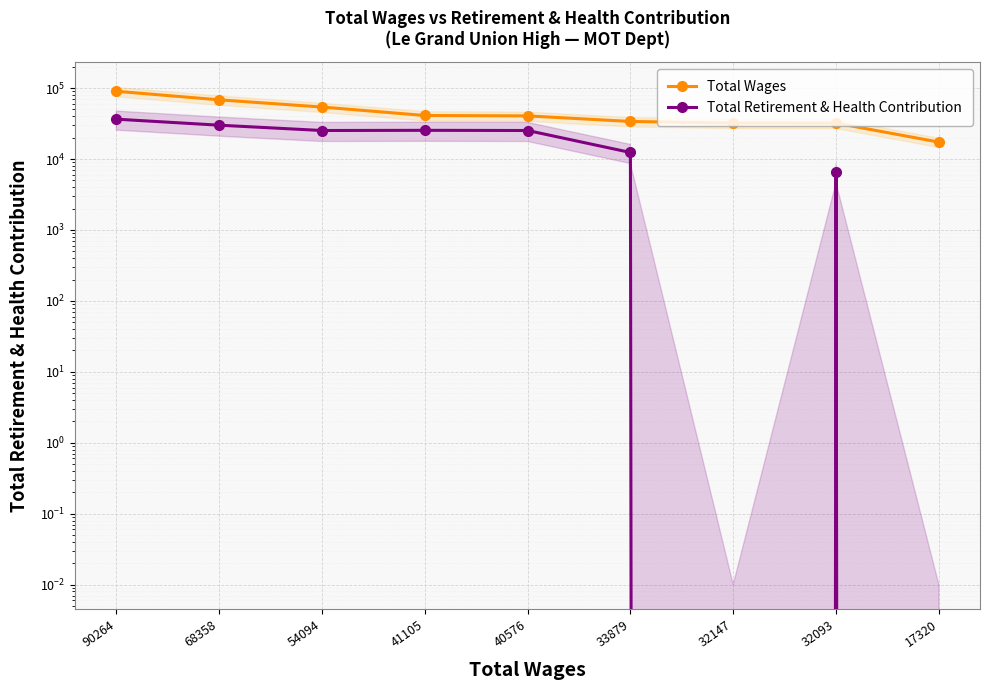

List the labels in order of Total Wages value, largest first.

90264, 68358, 54094, 41105, 40576, 33879, 32147, 32093, 17320